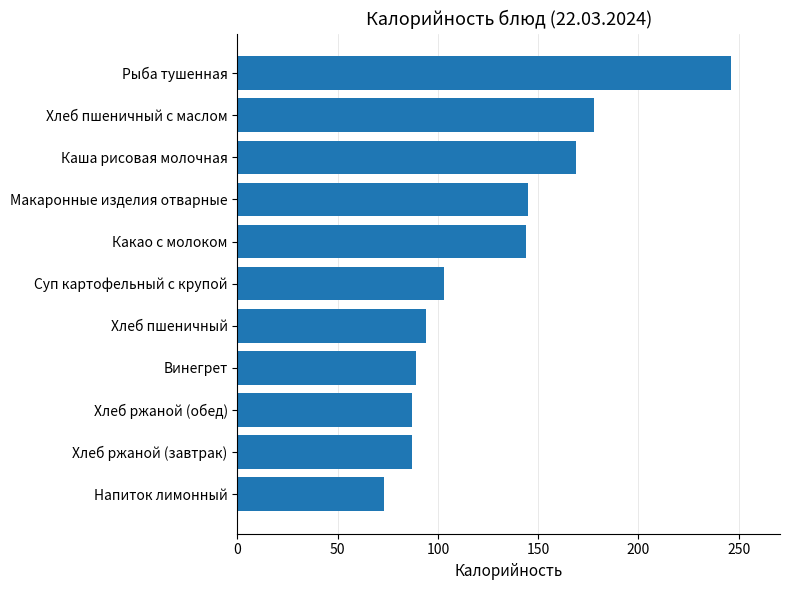

What is the sum of all values?

1415.0